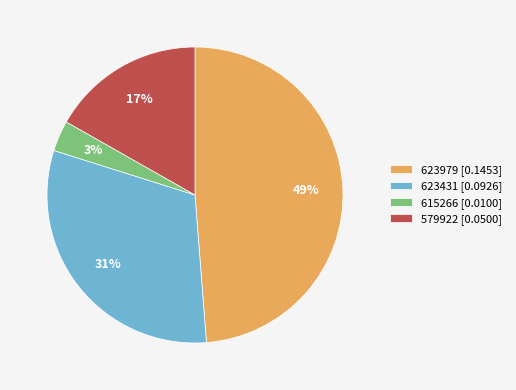

Rank the categories by value from lowest to highest.

615266, 579922, 623431, 623979